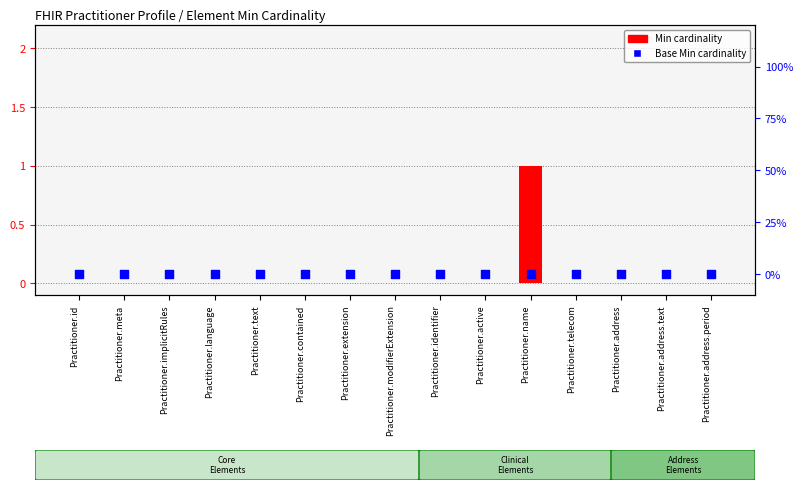

Is the value of Min cardinality at Practitioner.modifierExtension greater than the value of Base Min cardinality at Practitioner.telecom?

No